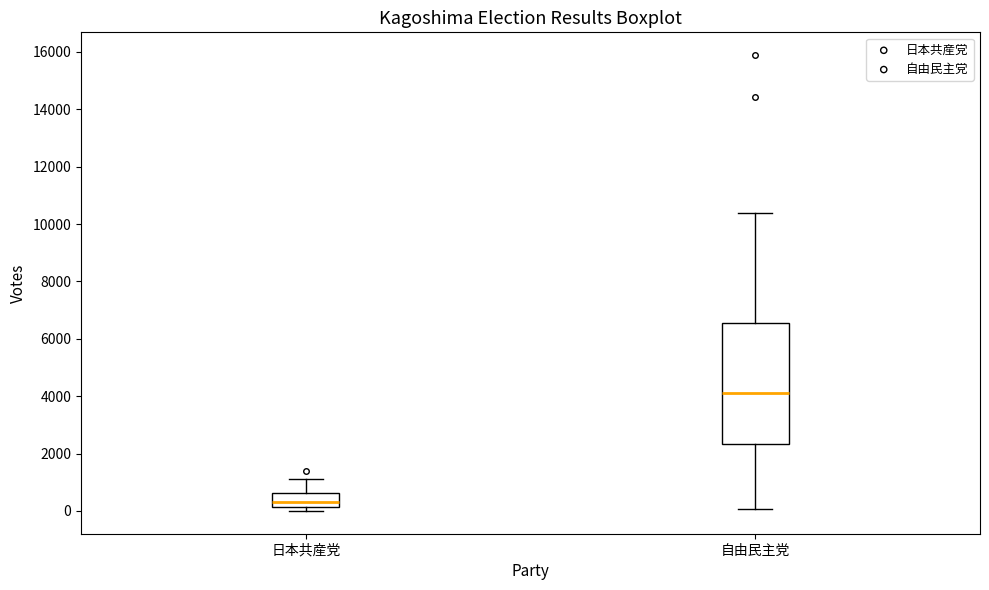

Reading left to right, transcribe this box plot: for each box, give where its median line is, the range the box spans, and where its two whiskers end, as read against the y-axis. The values are not printed on the chart, so give them approximately, as read against the axis.

日本共産党: median 400, box 200 to 600, whiskers 0 to 1200
自由民主党: median 4000, box 2400 to 6600, whiskers 0 to 10400